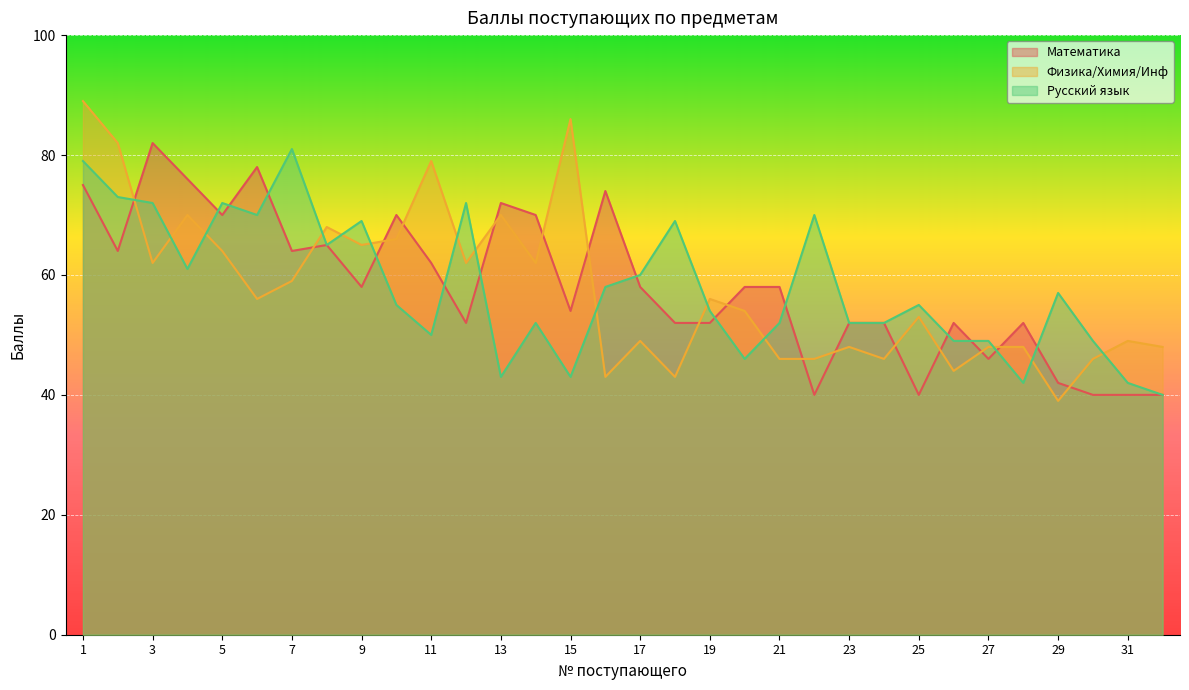

In Русский язык, how many points are lower than both neighbors (excluding endpoints)?

8